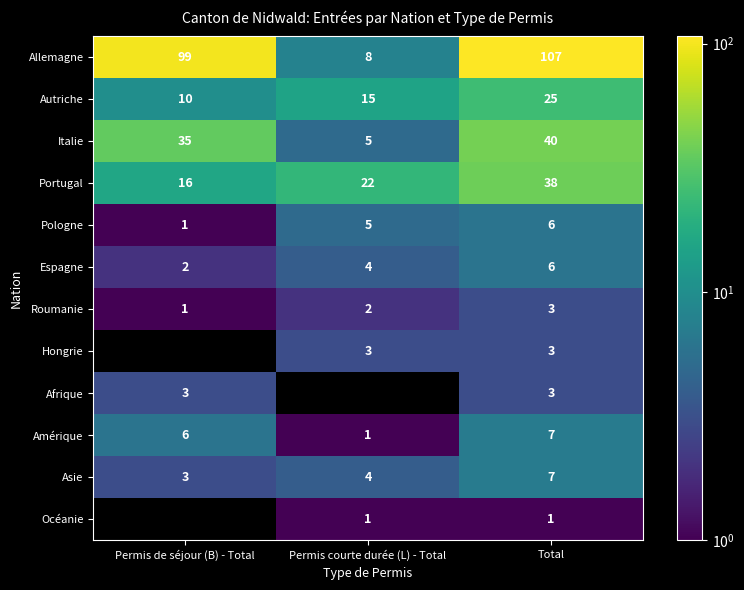

The value of Portugal at Total is 38. True or false?

True